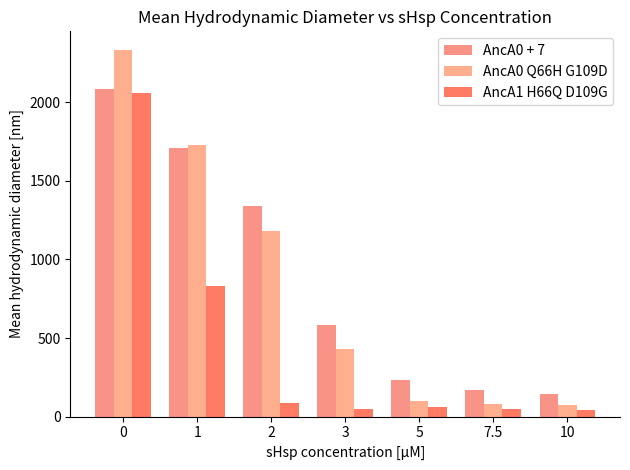

List the labels in order of AncA0 + 7 value, smallest first.

10, 7.5, 5, 3, 2, 1, 0